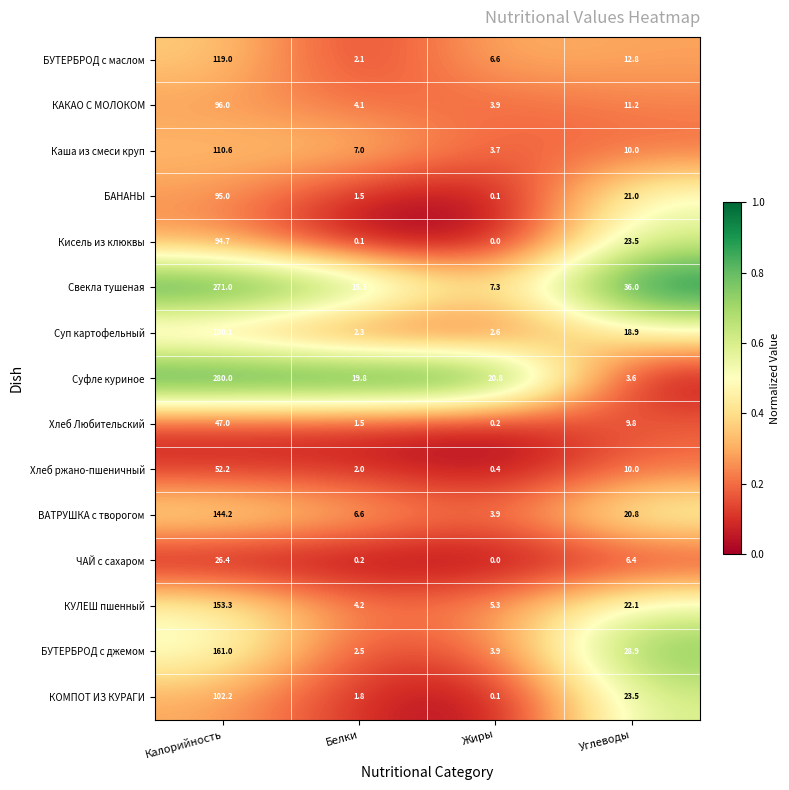

What is the total value across all series at Жиры?

58.8